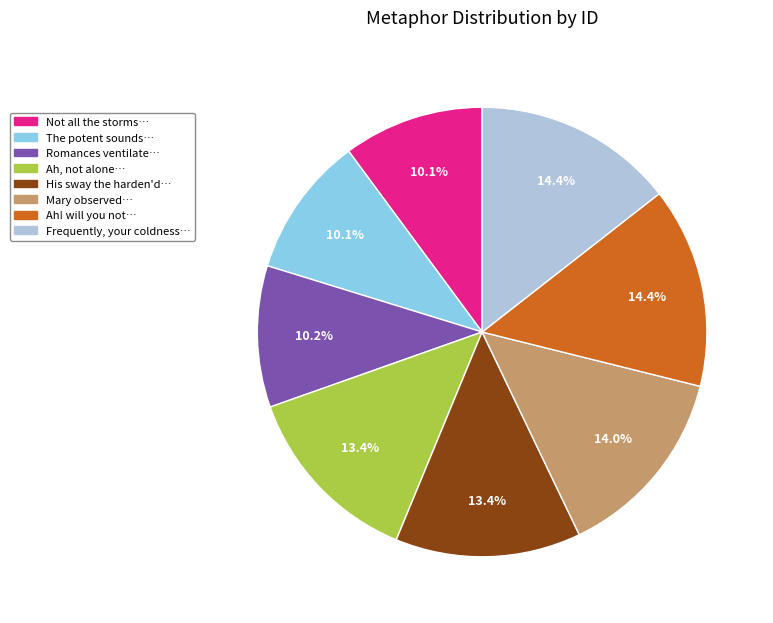

What is the total percentage of His sway the harden'd… and Mary observed…?

27.4%